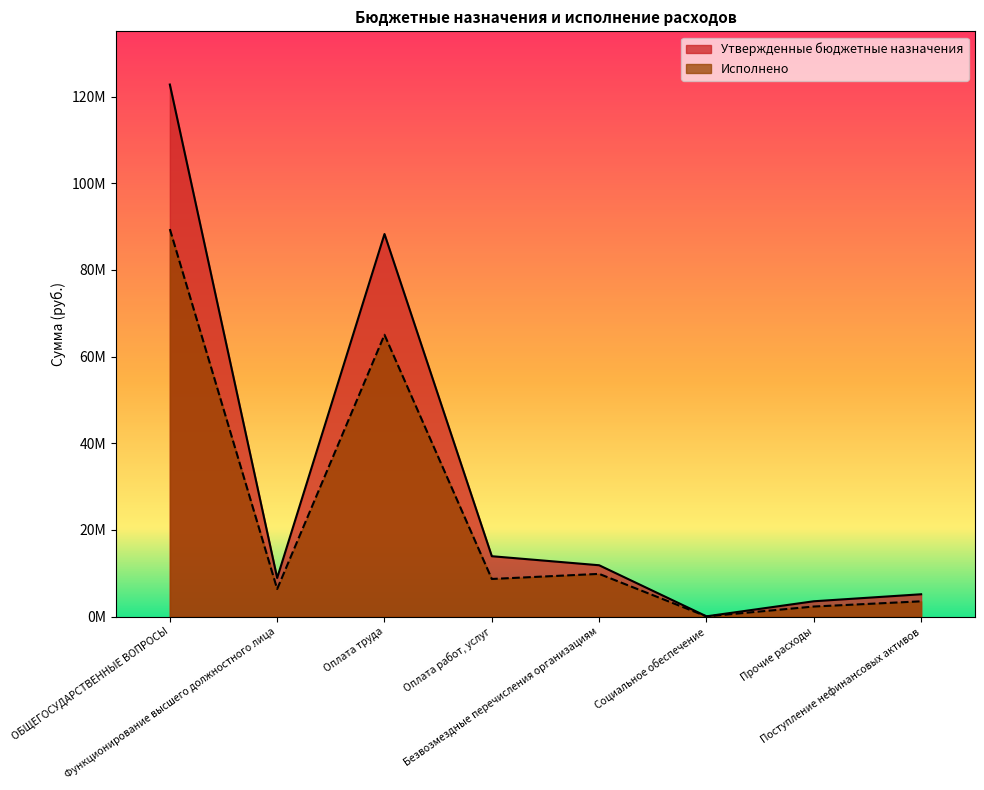

At how many categories does at least one series exceed 40456056?

2